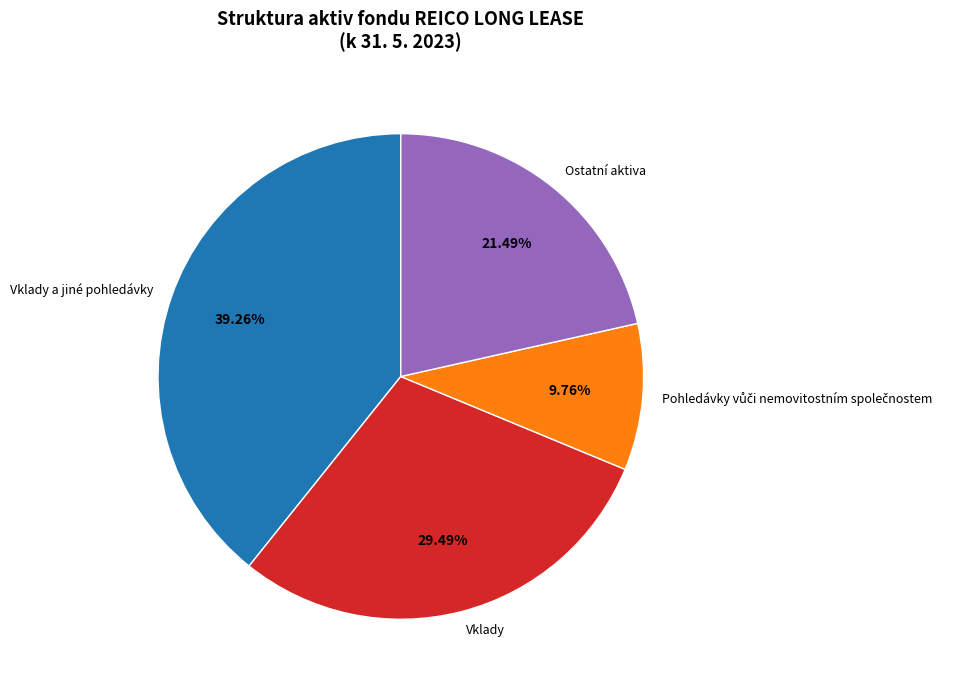

How many slices are in this pie chart?

4